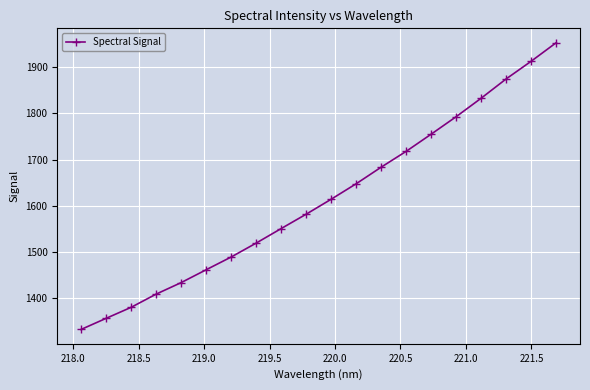

Reading left to right, what are all the values shown in this chart?

1332.0	1356.0	1379.9	1408.5	1433.5	1461.3	1488.9	1519.1	1550.6	1581.8	1614.2	1647.7	1683.7	1718.0	1755.2	1793.1	1833.1	1874.9	1913.2	1953.3